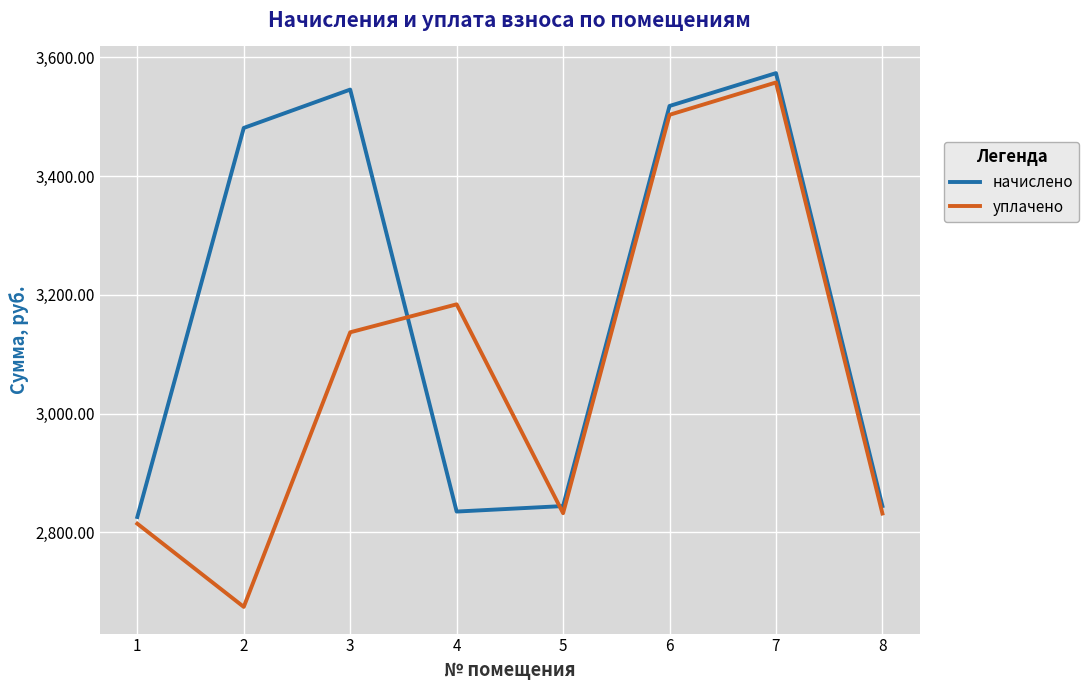

Rank the series by their average value, from highest to lowest.

начислено, уплачено